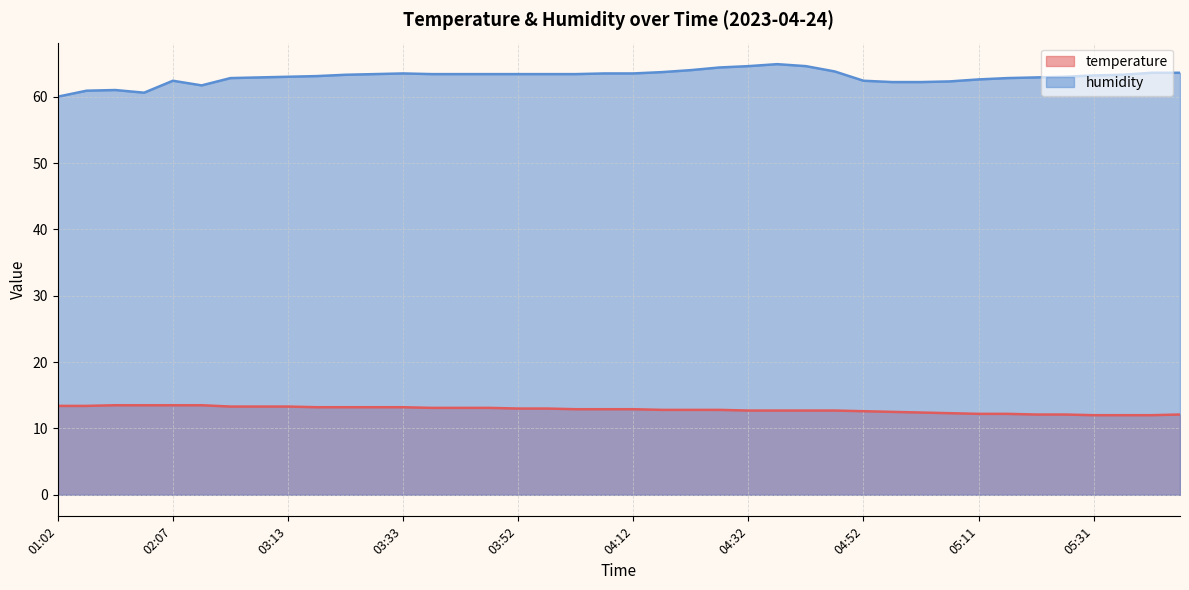

Which series has the widest spread of values?

humidity